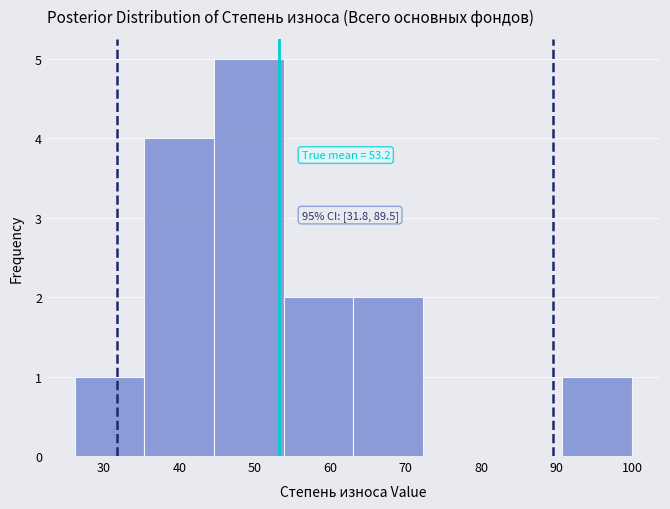

Which range on the x-axis has the tallest bar?

45 to 54